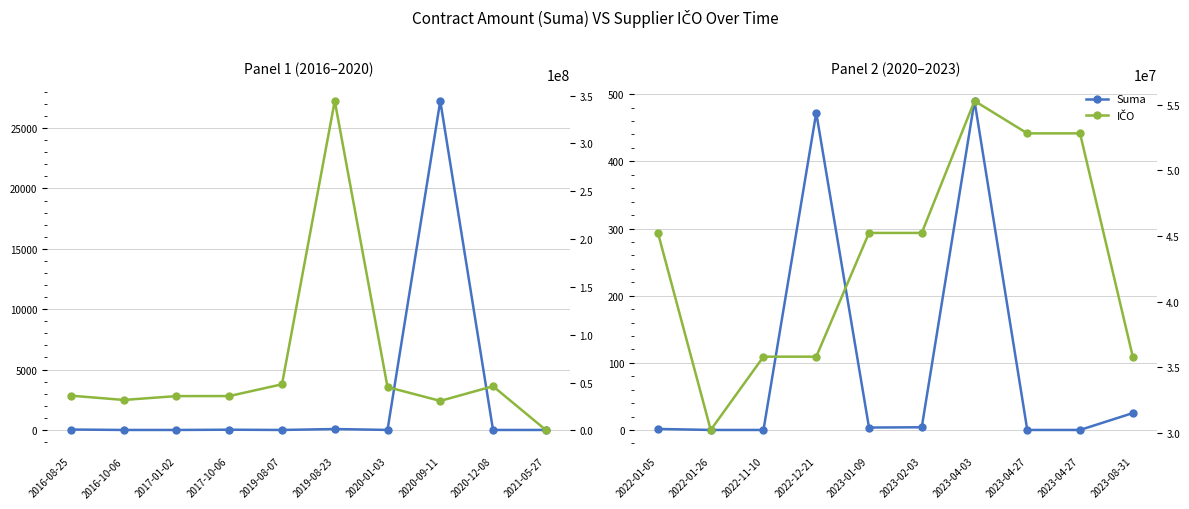

Which series changed the most between 2022-01-26 and 2023-02-03?

IČO